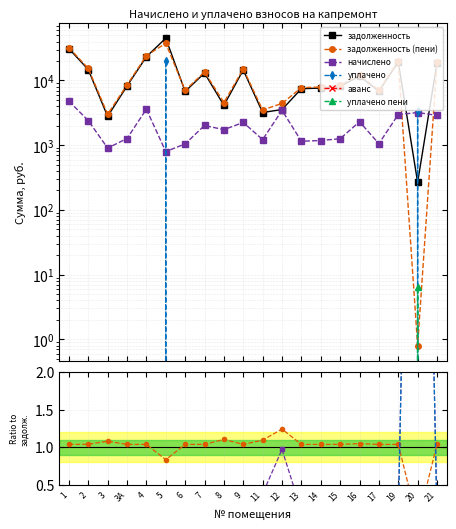

What is the label of the 3rd point from the right?

19